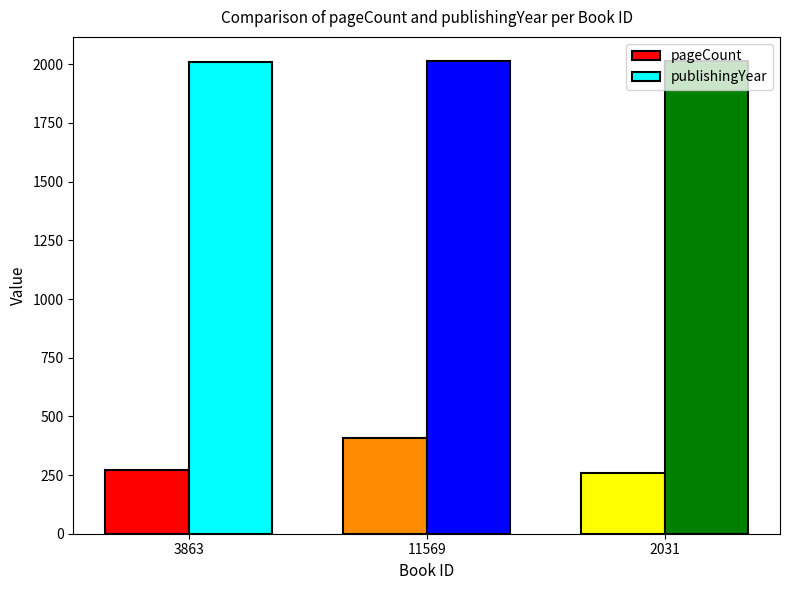

Which series has the largest total across all categories?

publishingYear